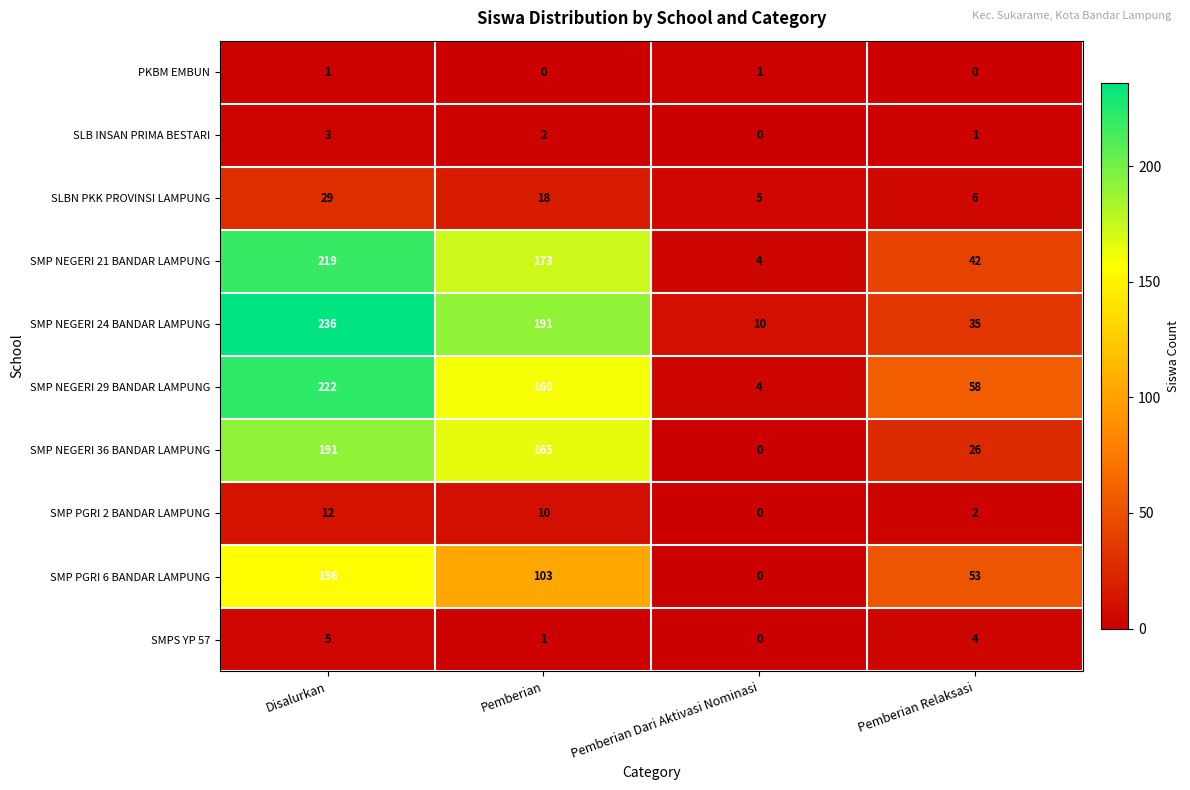

The value of SLB INSAN PRIMA BESTARI at Pemberian Dari Aktivasi Nominasi is -1. True or false?

False